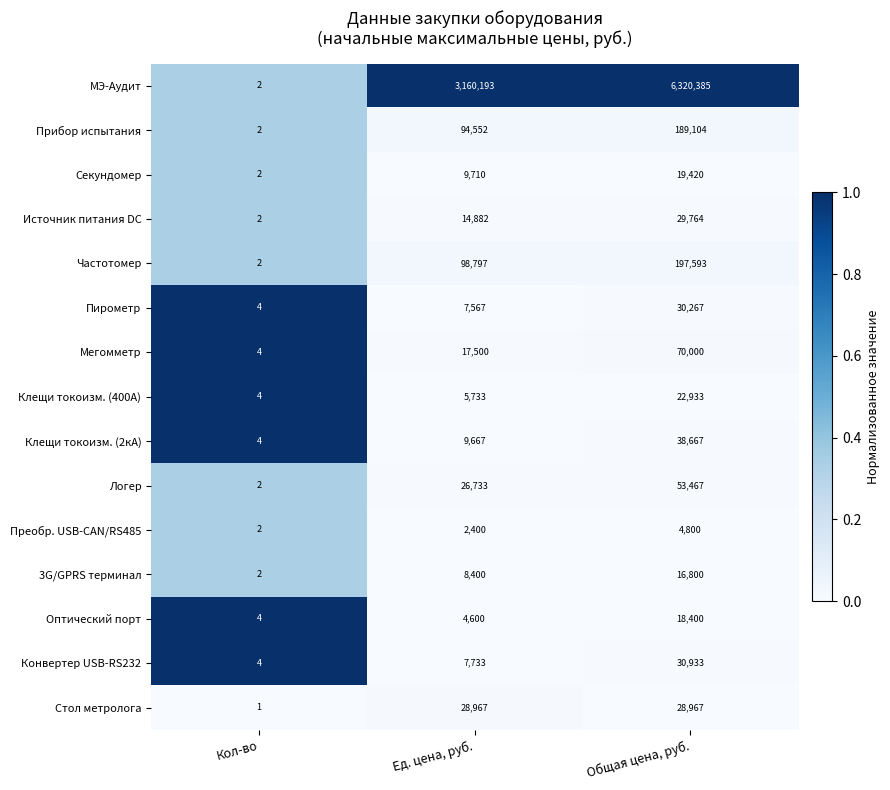

Is it true that Преобр. USB-CAN/RS485 equals 4800 at Общая цена, руб.?

True